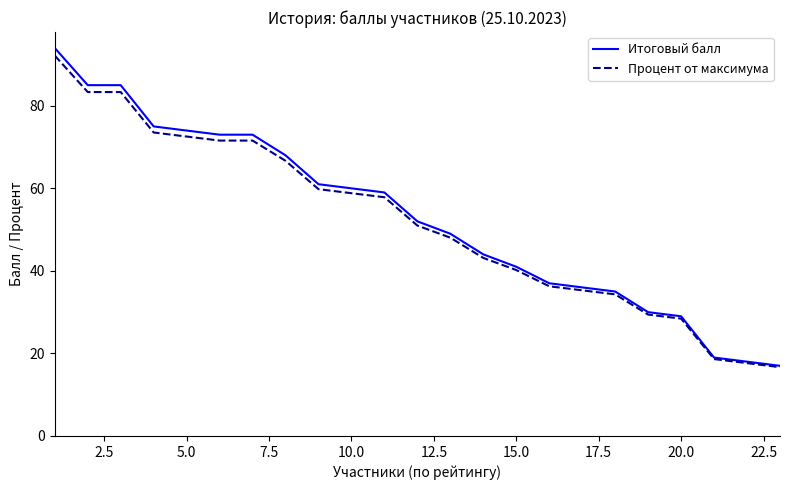

Rank the series by their average value, from highest to lowest.

Итоговый балл, Процент от максимума